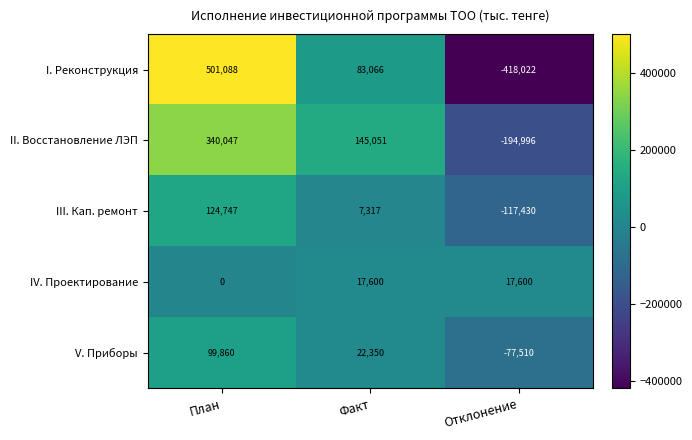

How many values in the III. Кап. ремонт series are below 7317?

1